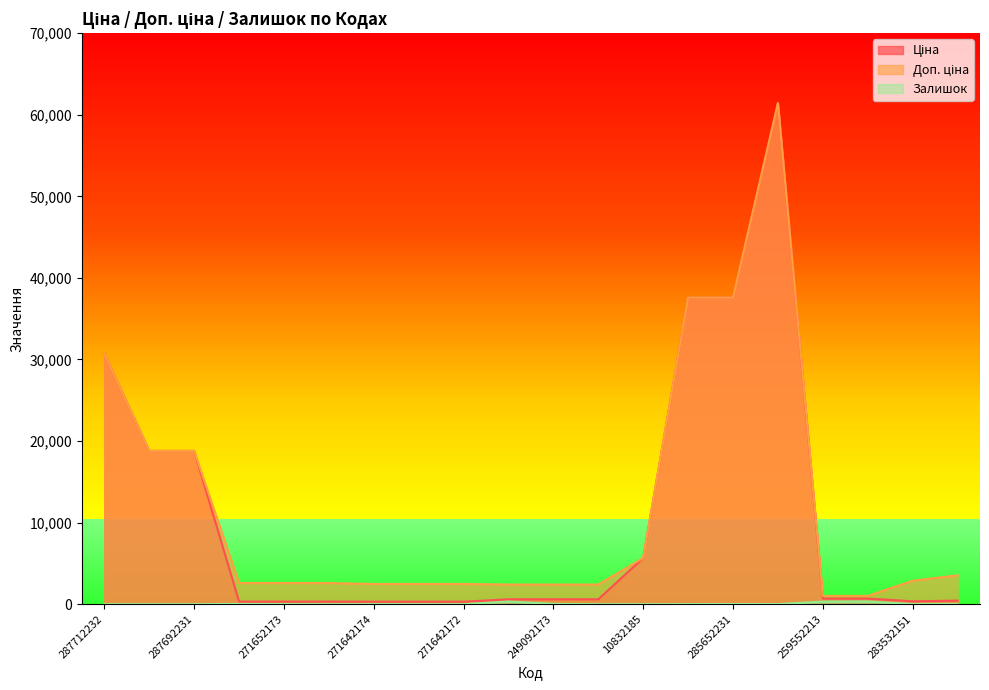

True or false: Ціна and Залишок cross at least once.

False